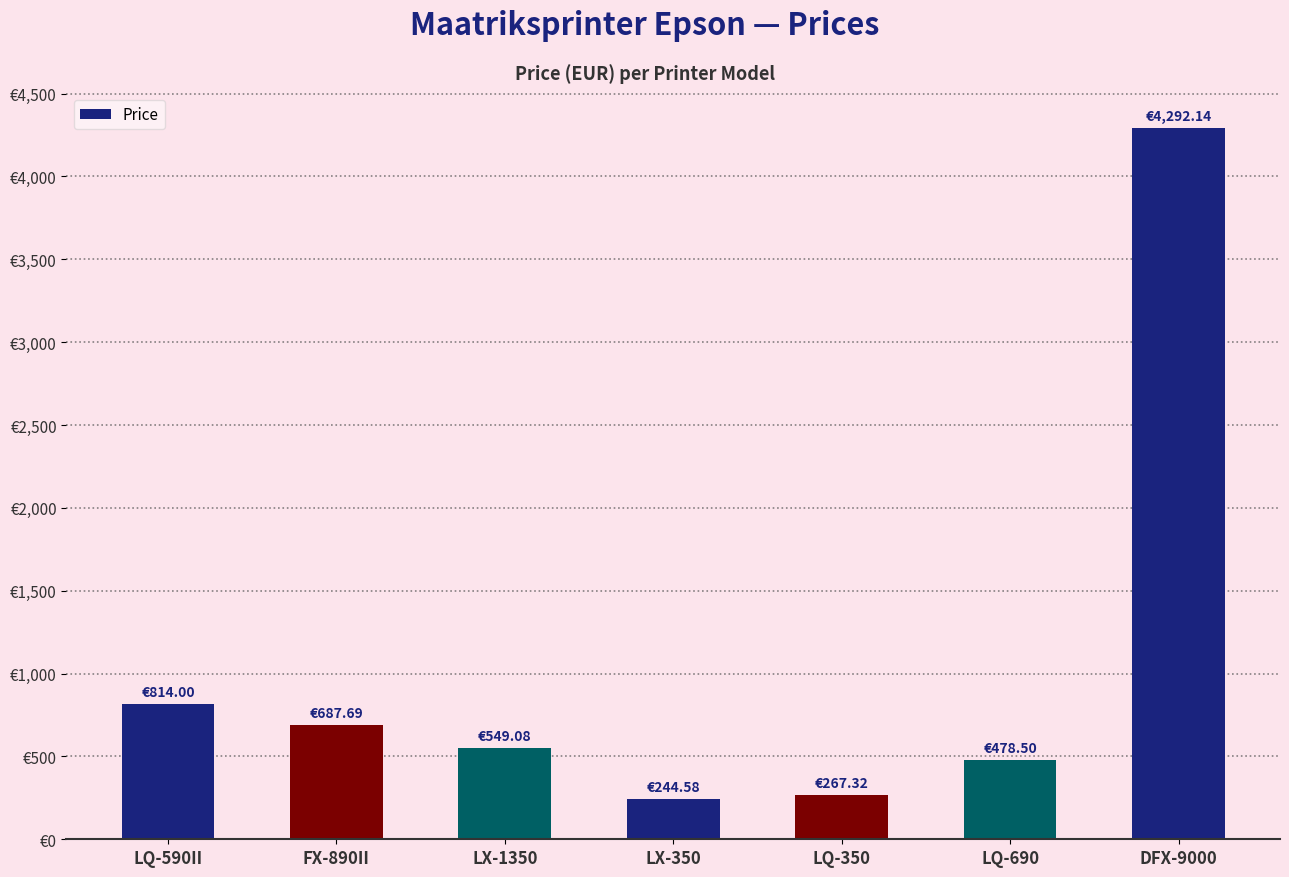

Does the chart contain any negative values?

No